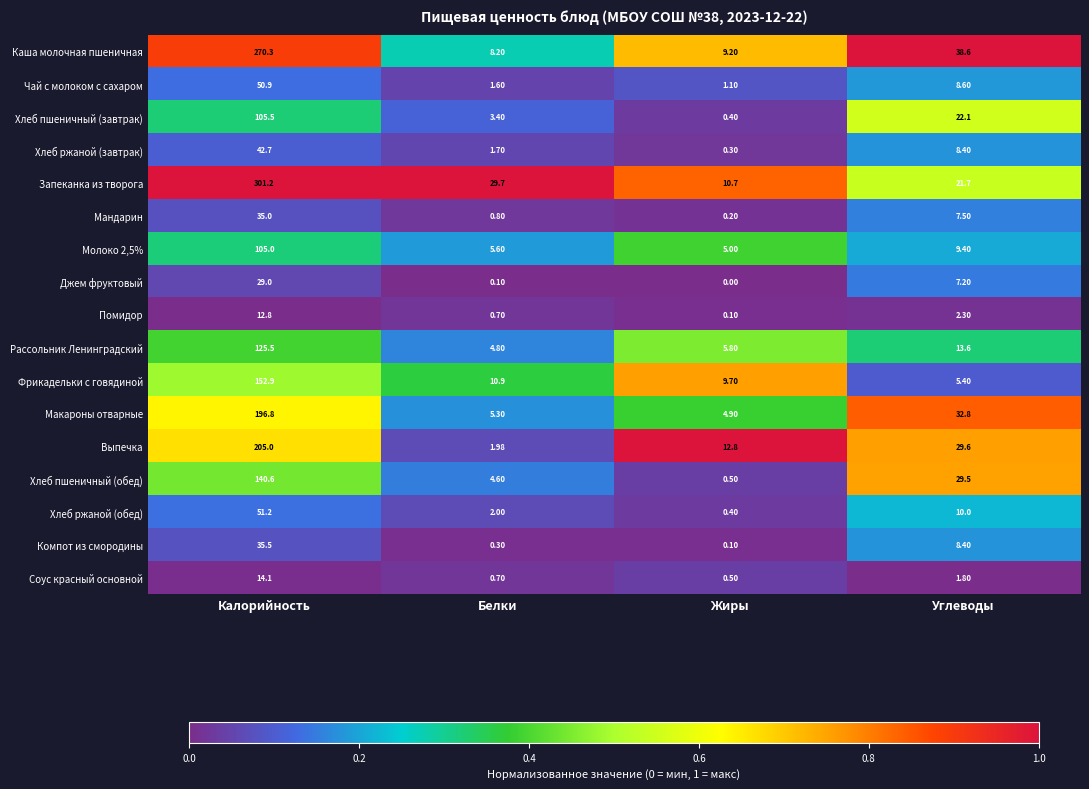

What is the difference between the highest and lowest values at Углеводы?

36.8